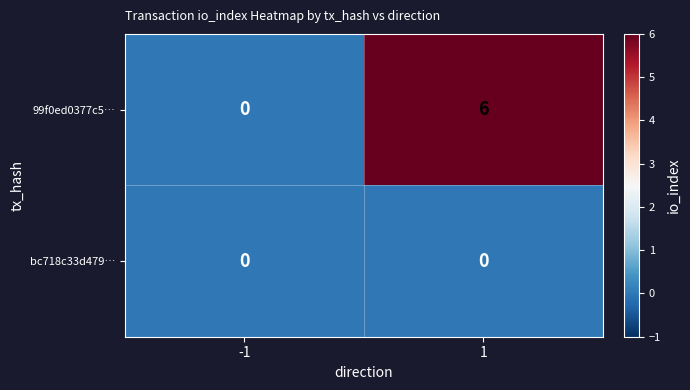

Reading left to right, list all the values displayed in this chart.

99f0ed0377c5…: 0	6
bc718c33d479…: 0	0